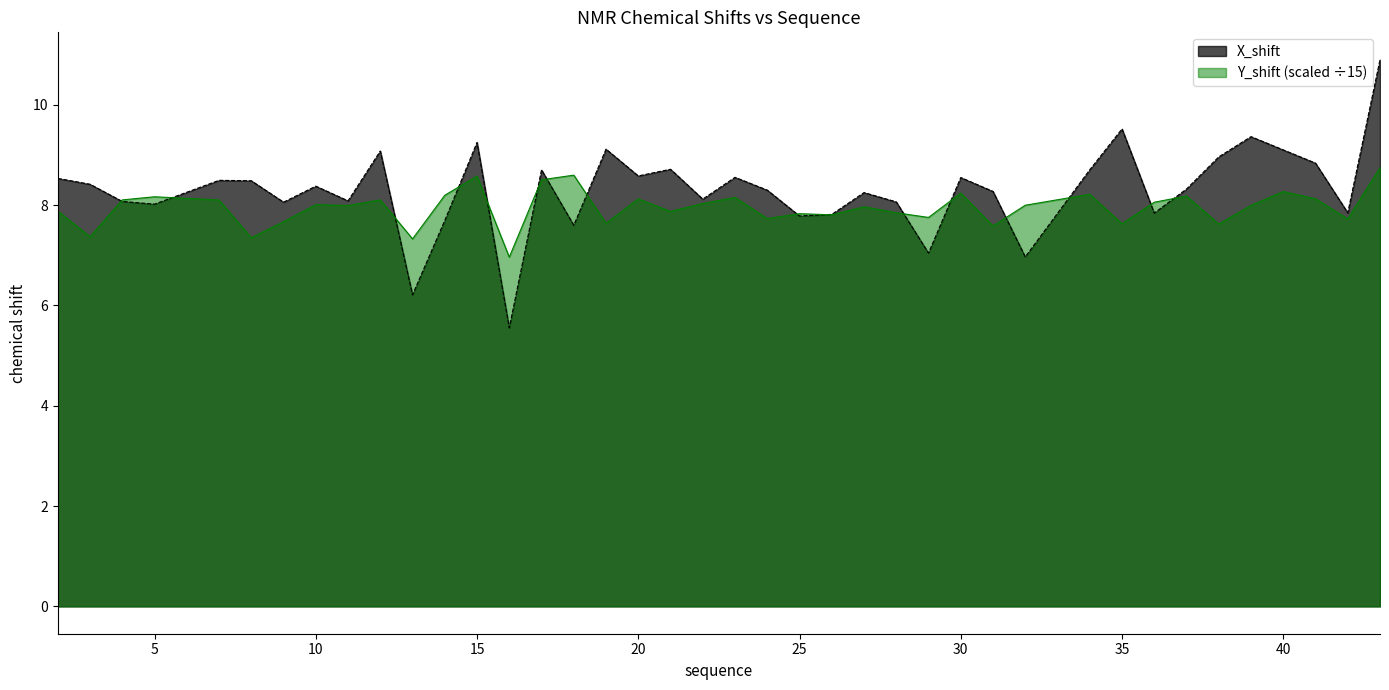

True or false: Y_shift and X_shift cross at least once.

True